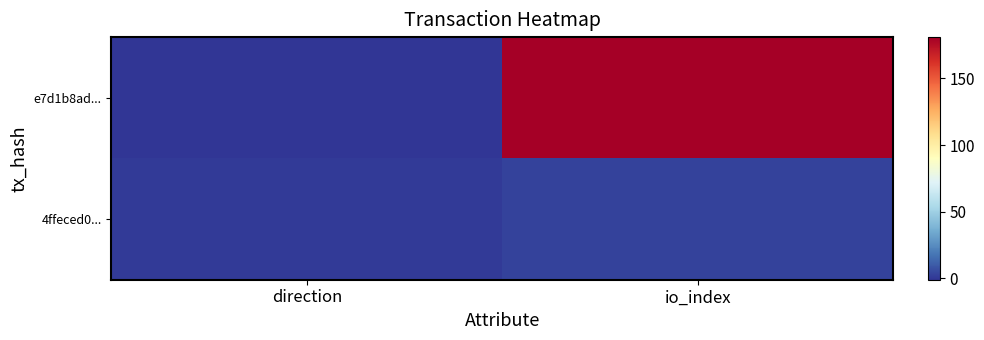

Reading right to left, list all the values displayed in this chart.

e7d1b8ad...: io_index=181	direction=-1
4ffeced0...: io_index=3	direction=1